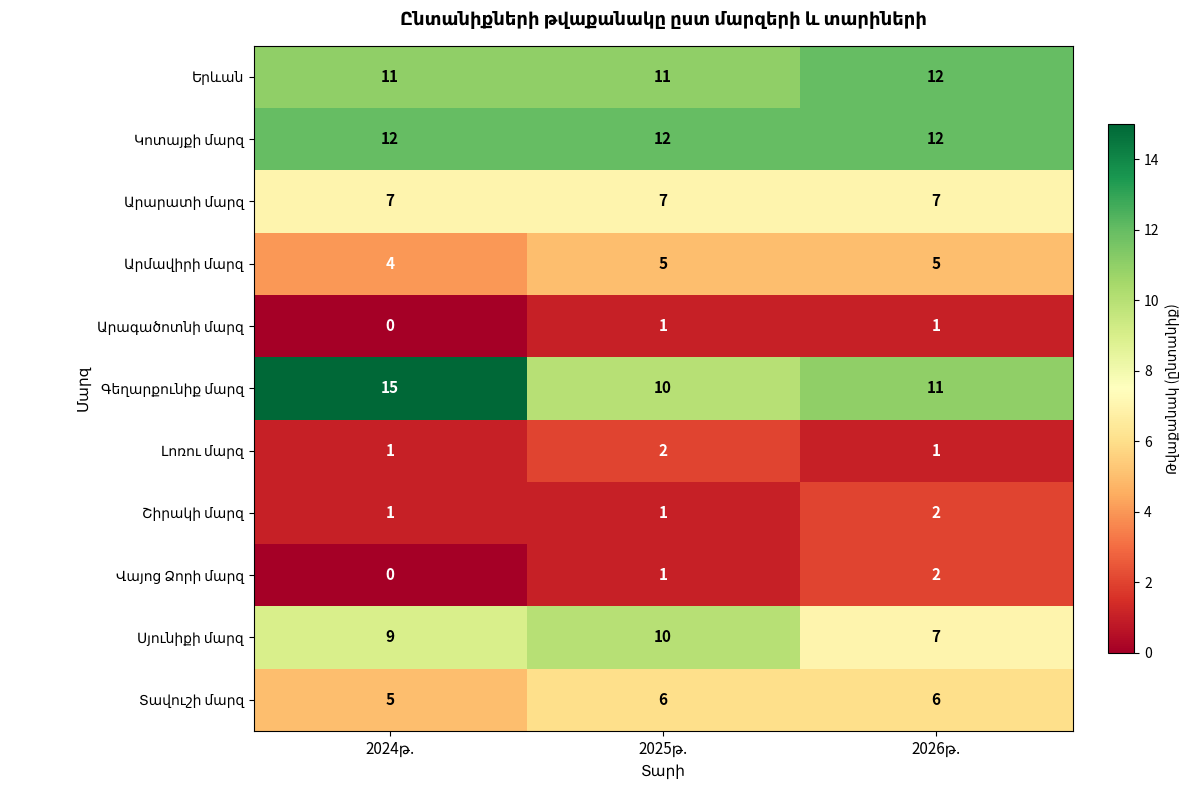

At how many categories does at least one series exceed 3?

3